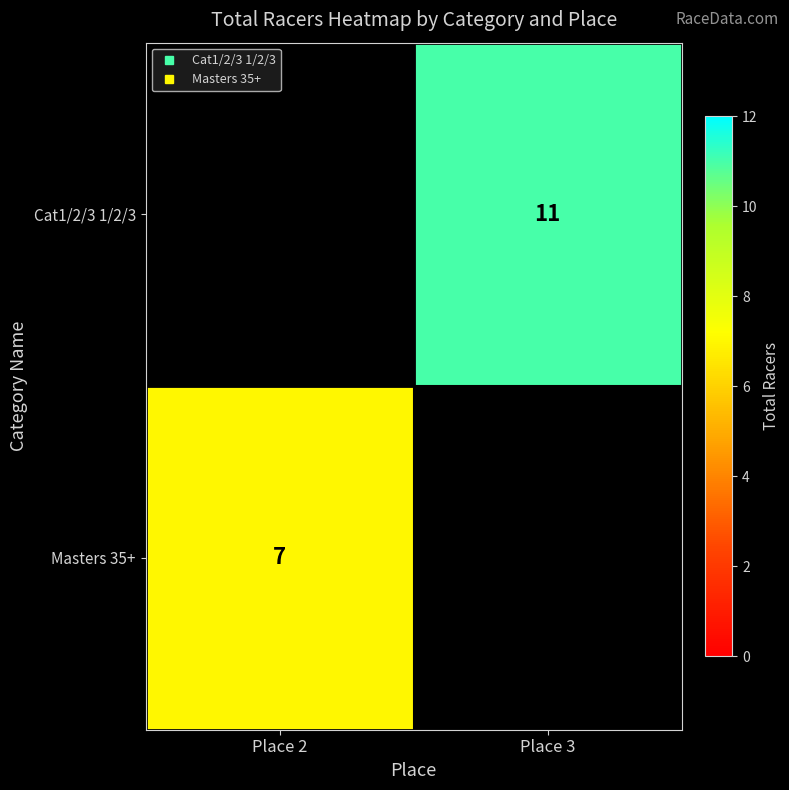

What is the difference between the highest and lowest values at Place 3?

11